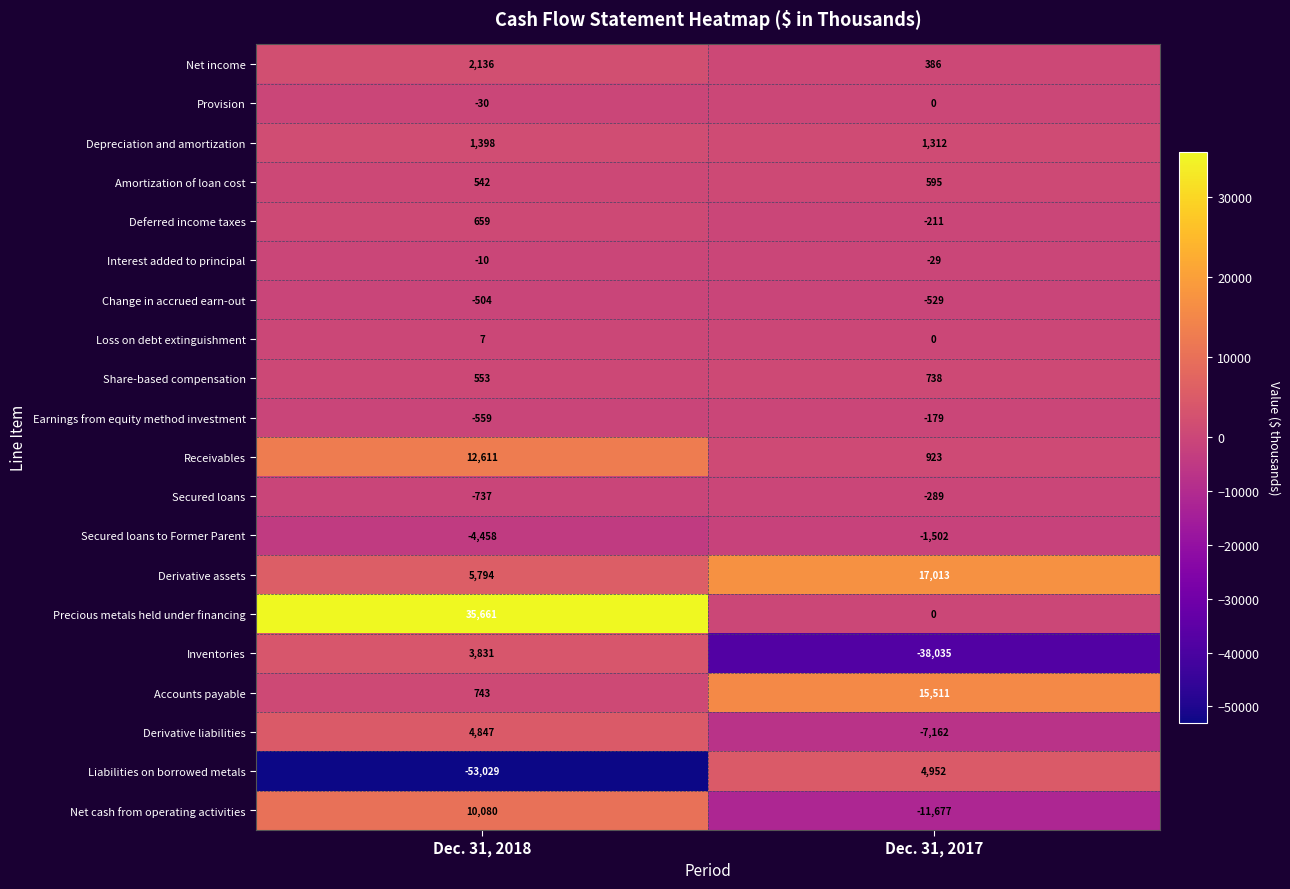

What is the difference between the maximum and minimum values in the Liabilities on borrowed metals series?

57981